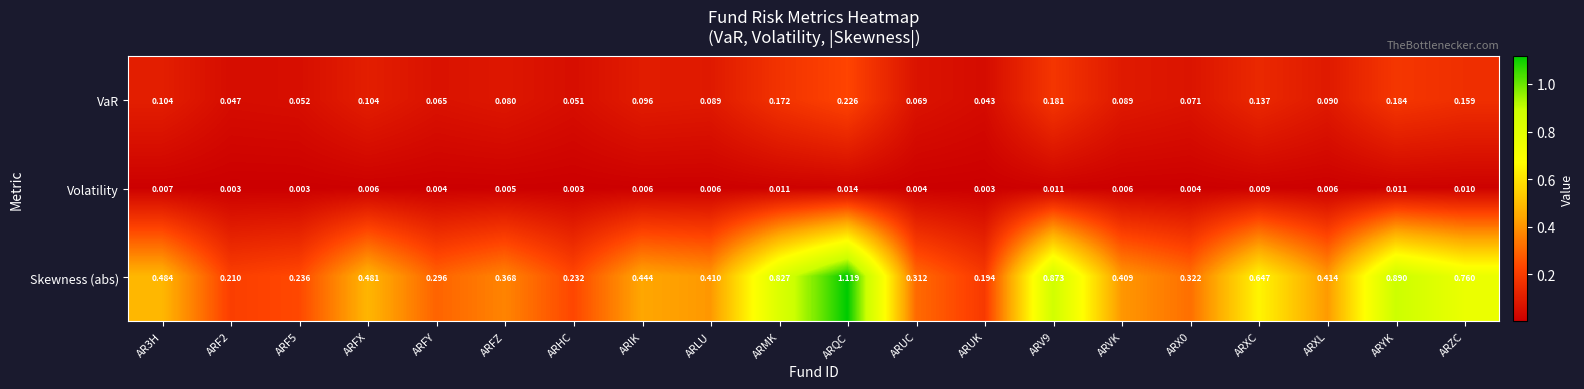

List the series in order of their overall mean, highest first.

Skewness (abs), VaR, Volatility